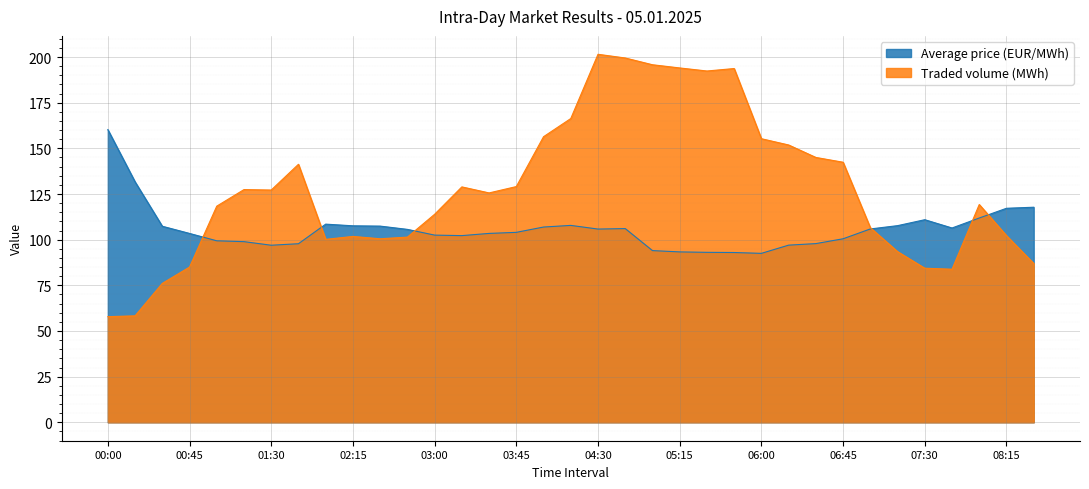

What is the total value across all series at 00:00?

218.1